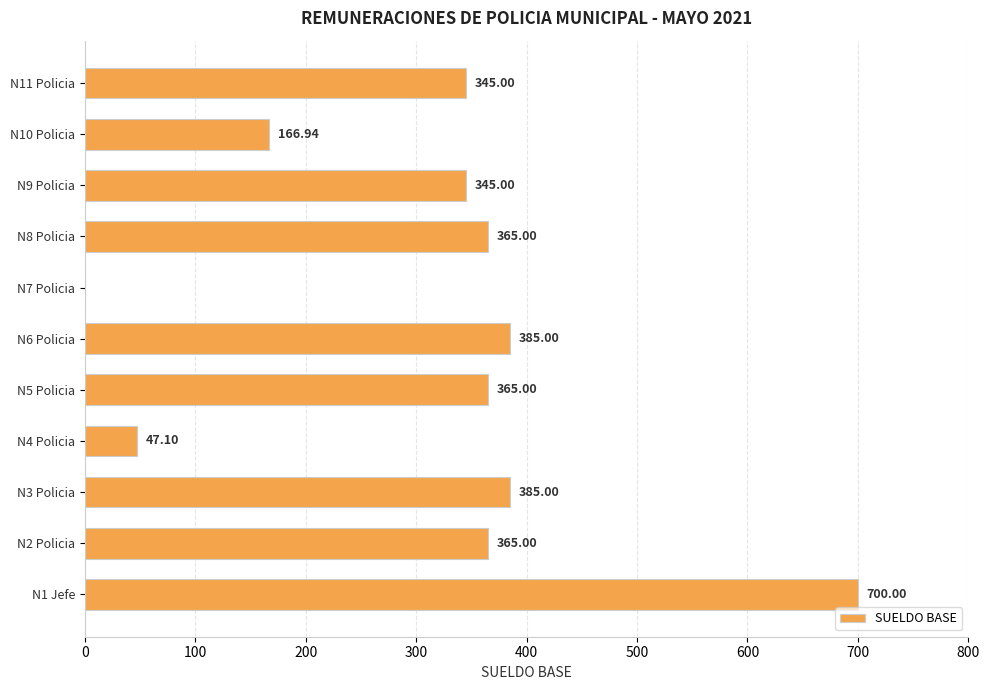

What is the sum of the values at N3 Policia and N9 Policia?

730.0